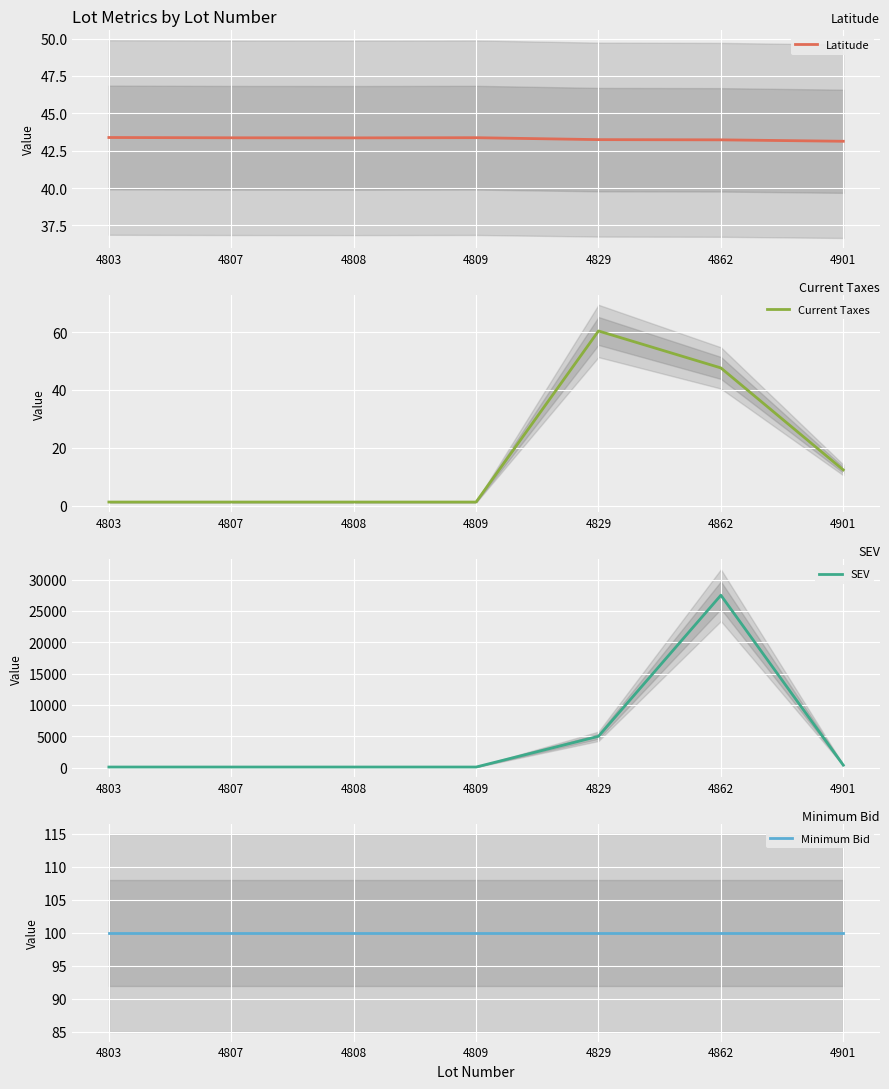

The value of Latitude at 4803 is 29.8. True or false?

False